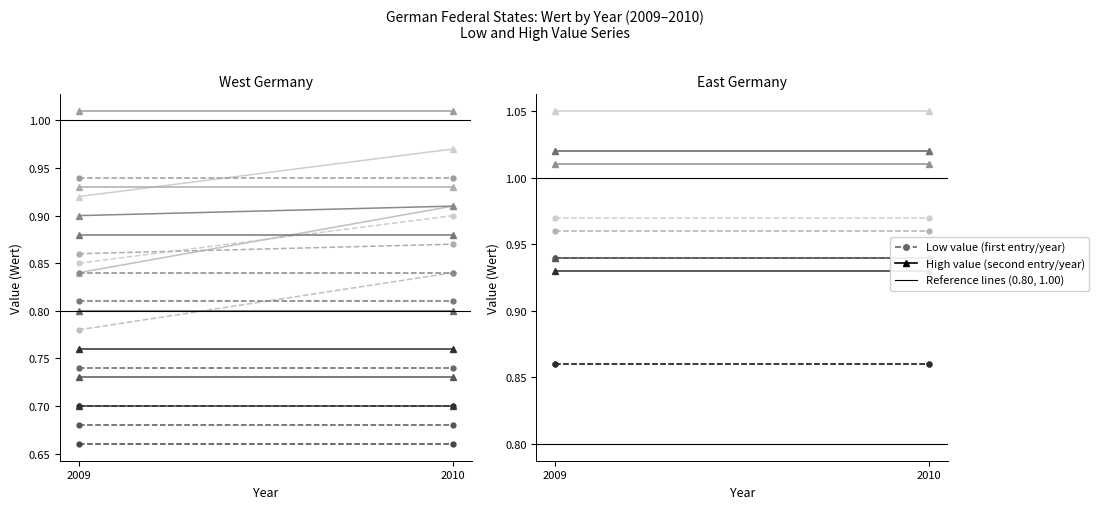

Between 2009 and 2010, which is larger?

2010